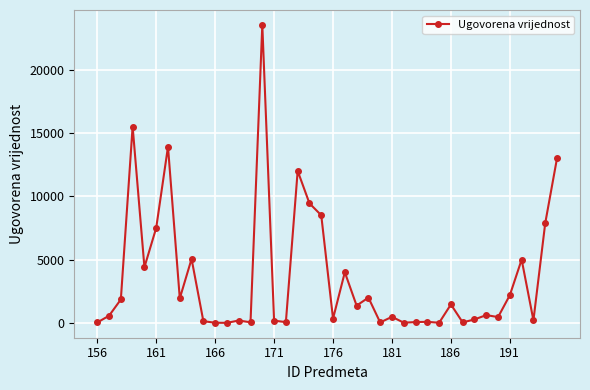

What is the value of the 23rd point from the left?

1368.5